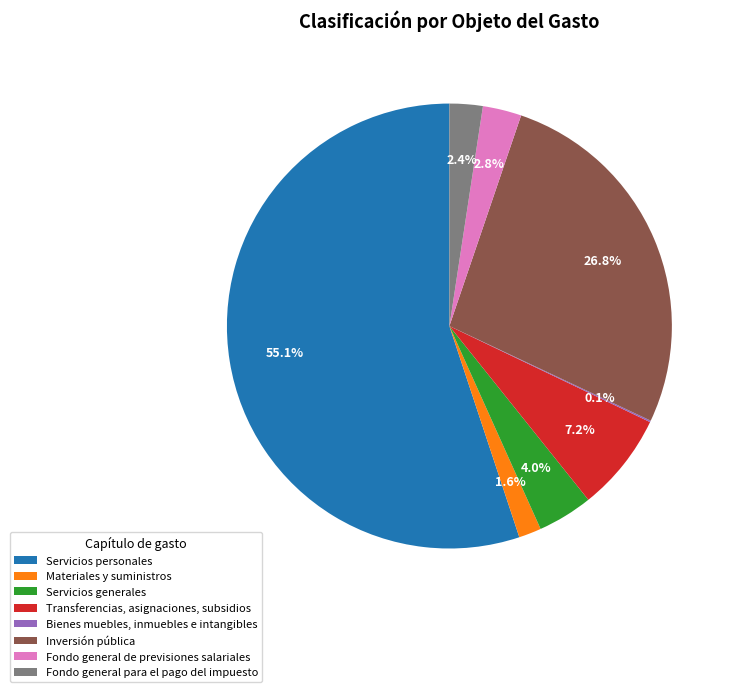

Which category has the biggest portion of the pie?

Servicios personales